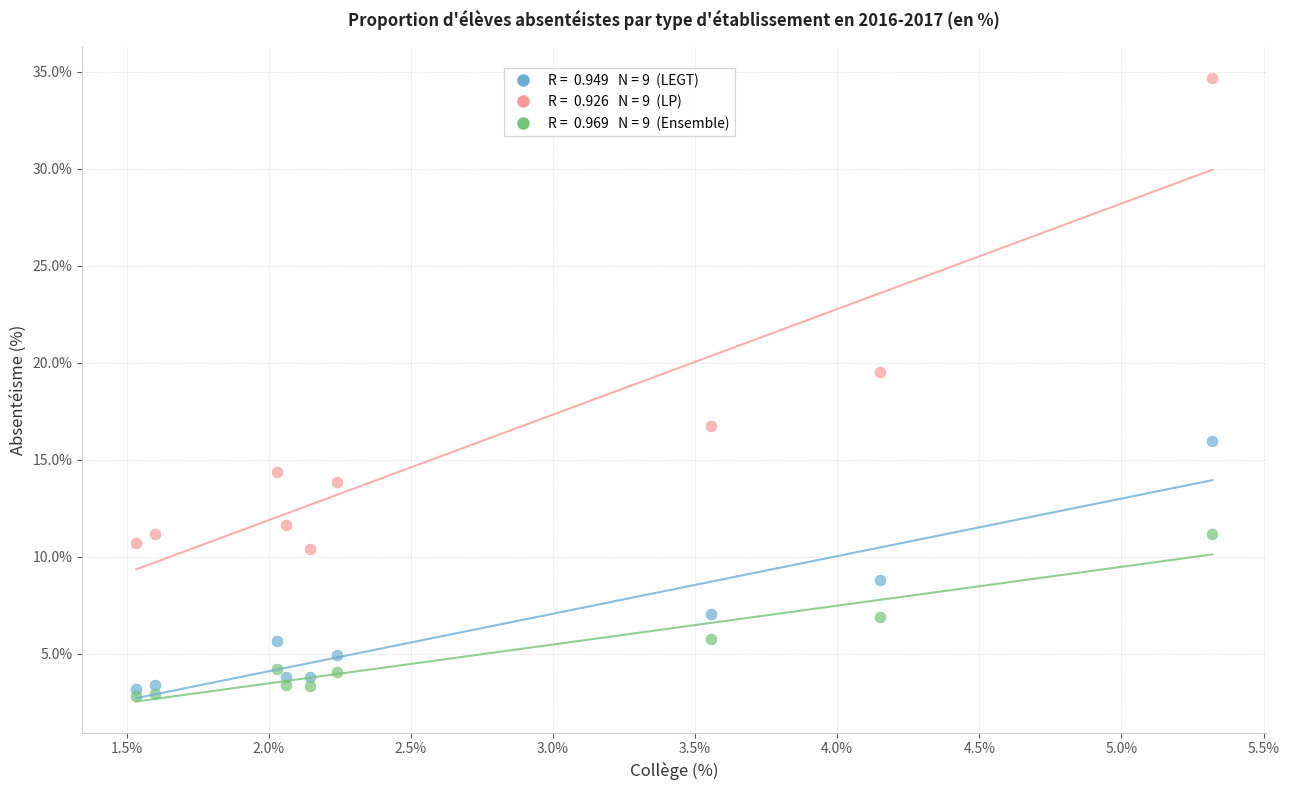

Across all data points, what is the range of Y values (max minus min)?

31.9